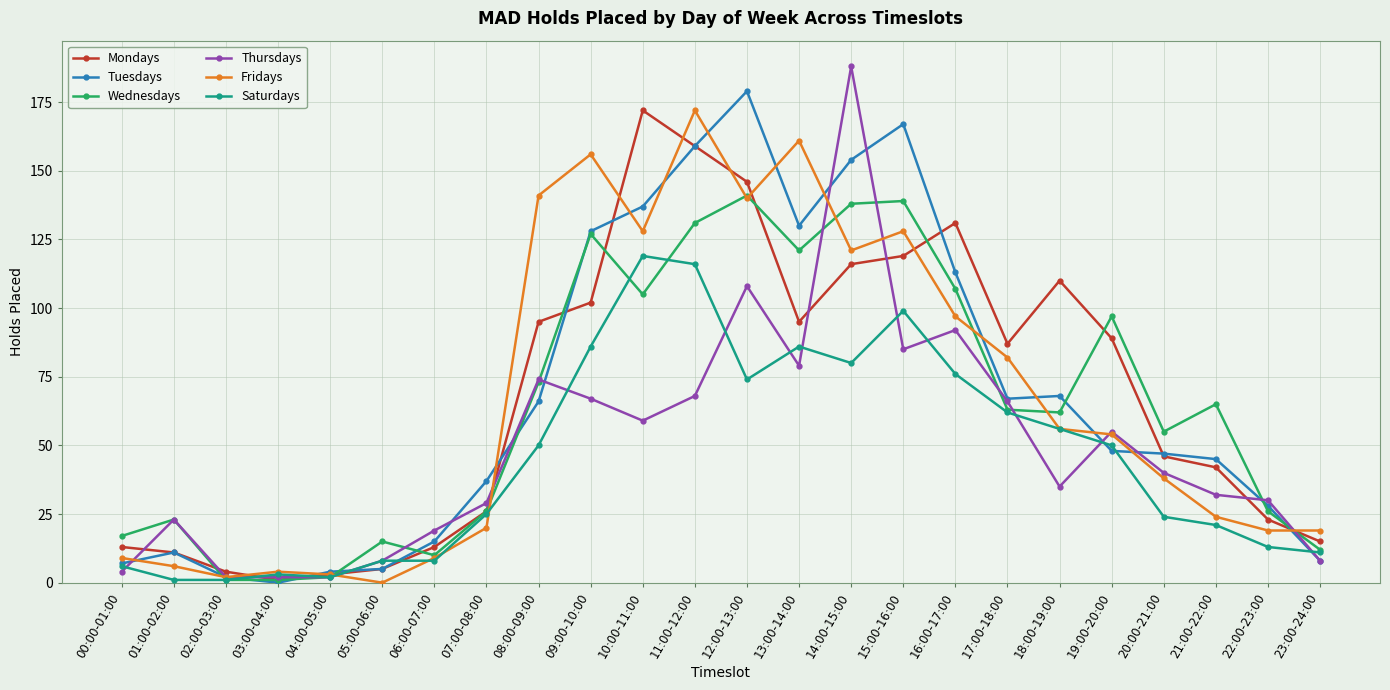

The Fridays series shows 224 at 09:00-10:00. True or false?

False